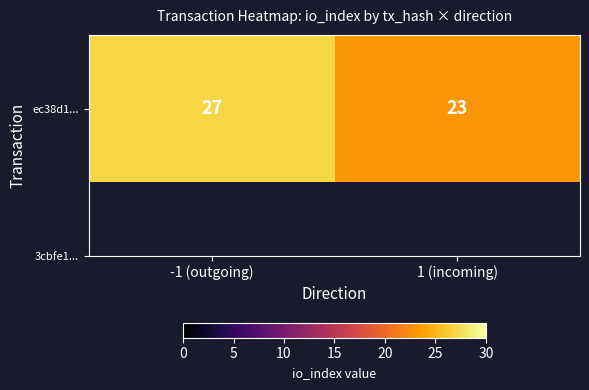

What is the sum of the values at 1 (incoming) and -1 (outgoing)?

50